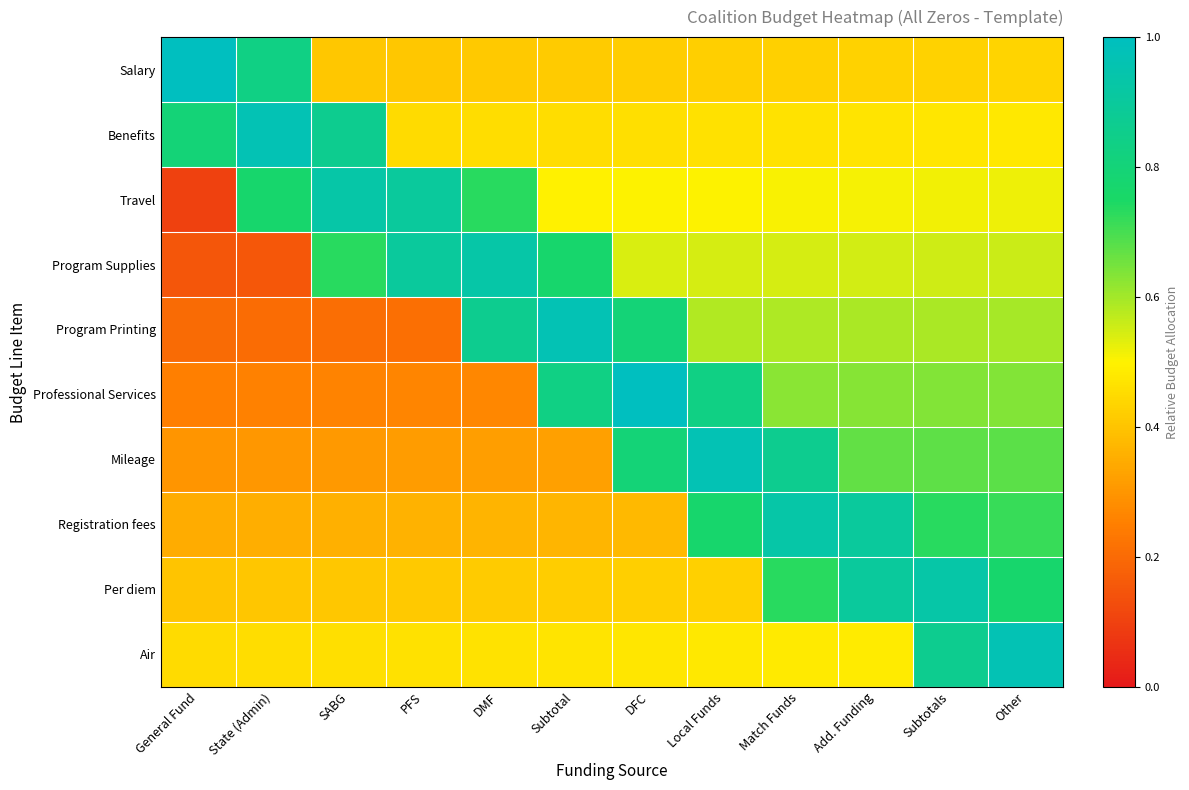

At which category is the sum across all series the highest?

Subtotals